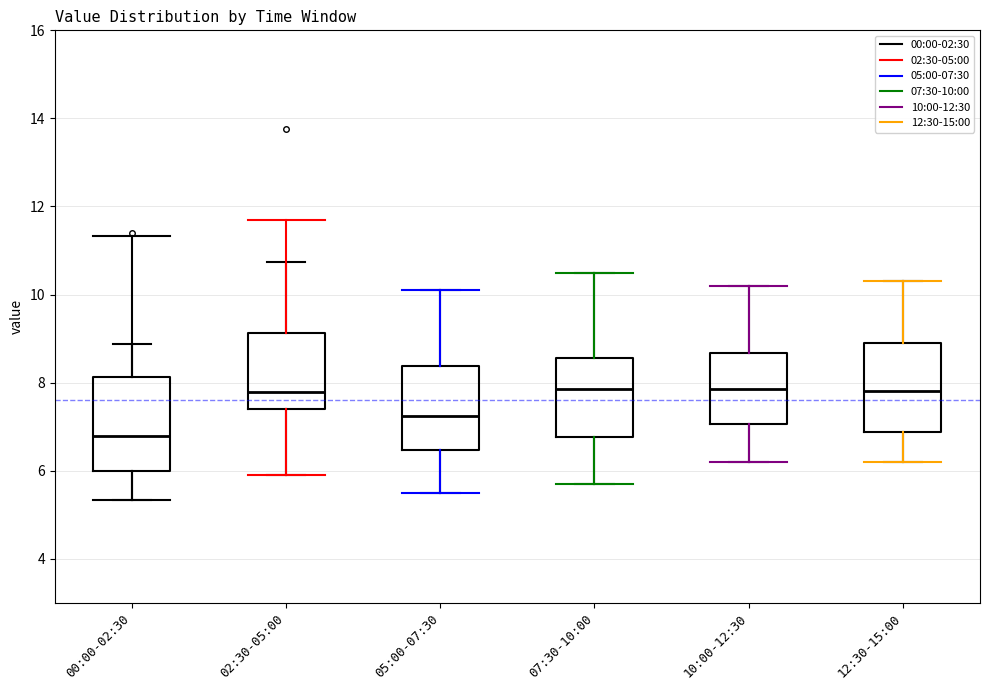

Where does the median line of the box for 12:30-15:00 sit on the y-axis? The values are not printed on the chart, so give them approximately, as read against the axis.

7.8